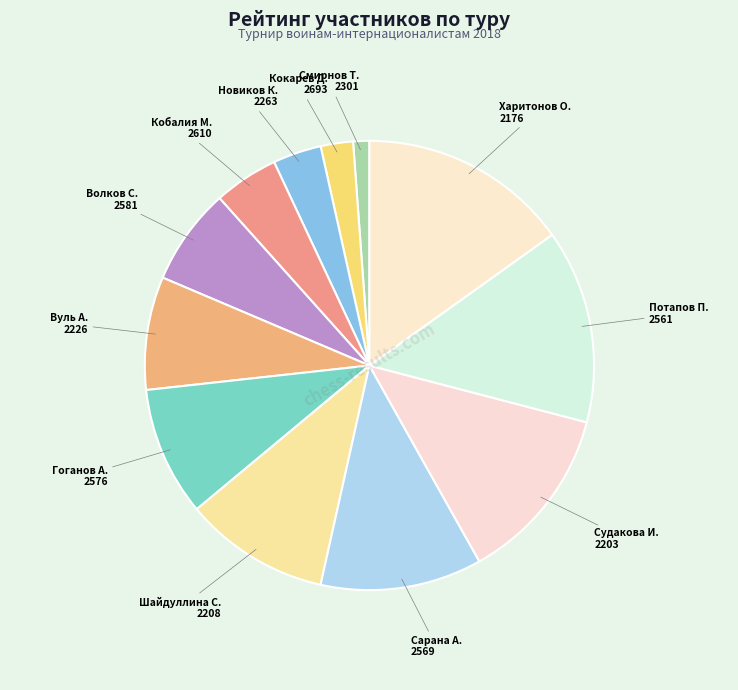

Which category has the smallest portion of the pie?

Смирнов Т. 2301